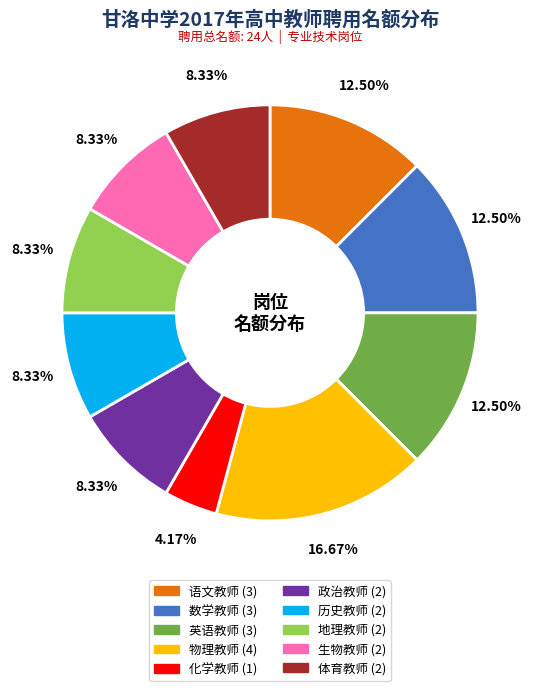

What is the smallest slice in the pie chart?

化学教师